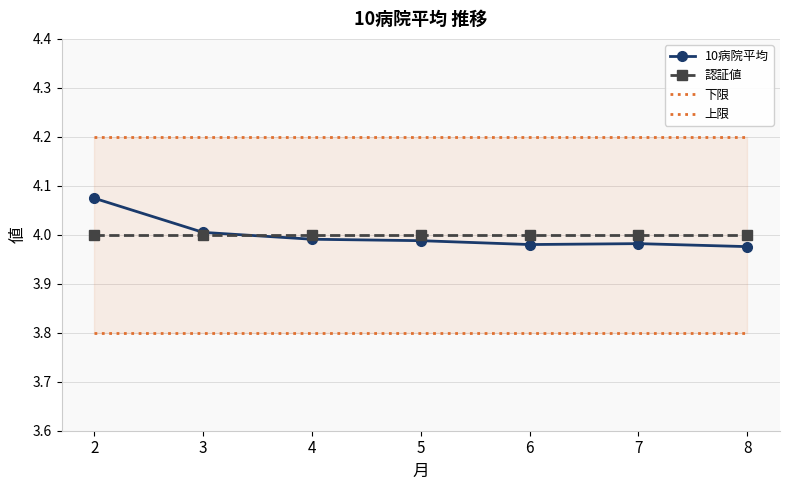

Between 7 and 4, which is larger?

4